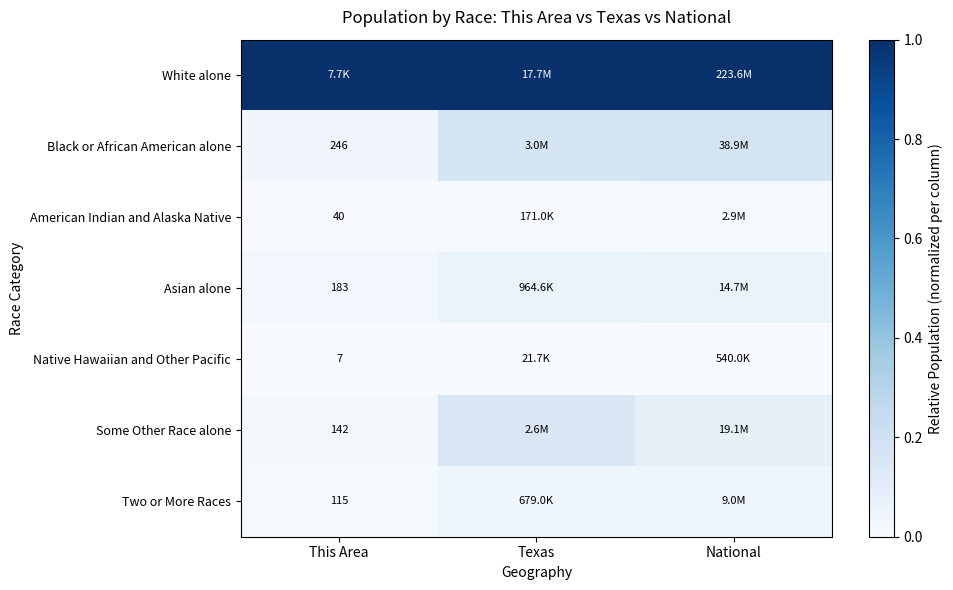

Which series has the largest total across all categories?

White alone